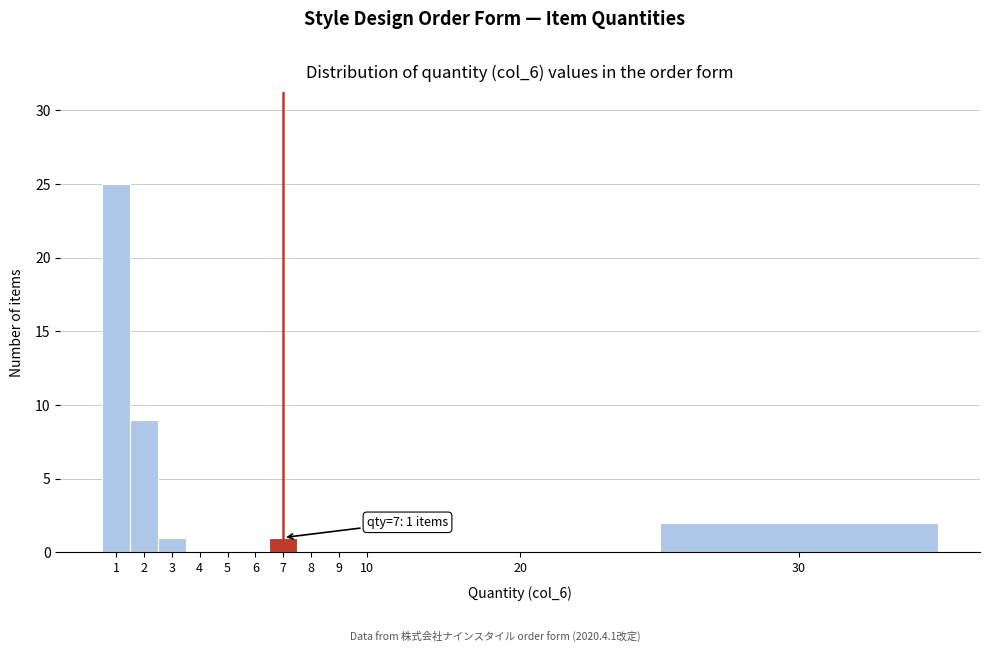

Reading right to left, extract all data points from this chart.

30=2	20=0	10=0	9=0	8=0	7=1	6=0	5=0	4=0	3=1	2=9	1=25